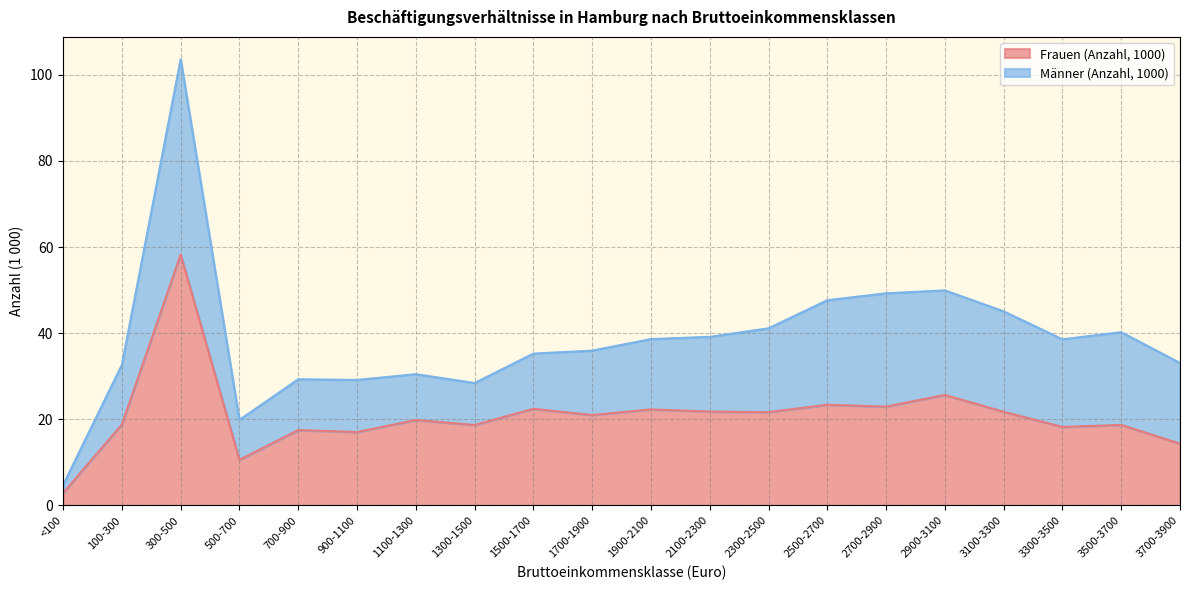

Reading left to right, transcribe all the data shown in this chart.

<100=2.9	100-300=18.8	300-500=58.2	500-700=10.6	700-900=17.5	900-1100=17.0	1100-1300=19.8	1300-1500=18.7	1500-1700=22.4	1700-1900=21.0	1900-2100=22.3	2100-2300=21.8	2300-2500=21.7	2500-2700=23.4	2700-2900=22.9	2900-3100=25.7	3100-3300=21.7	3300-3500=18.2	3500-3700=18.7	3700-3900=14.3